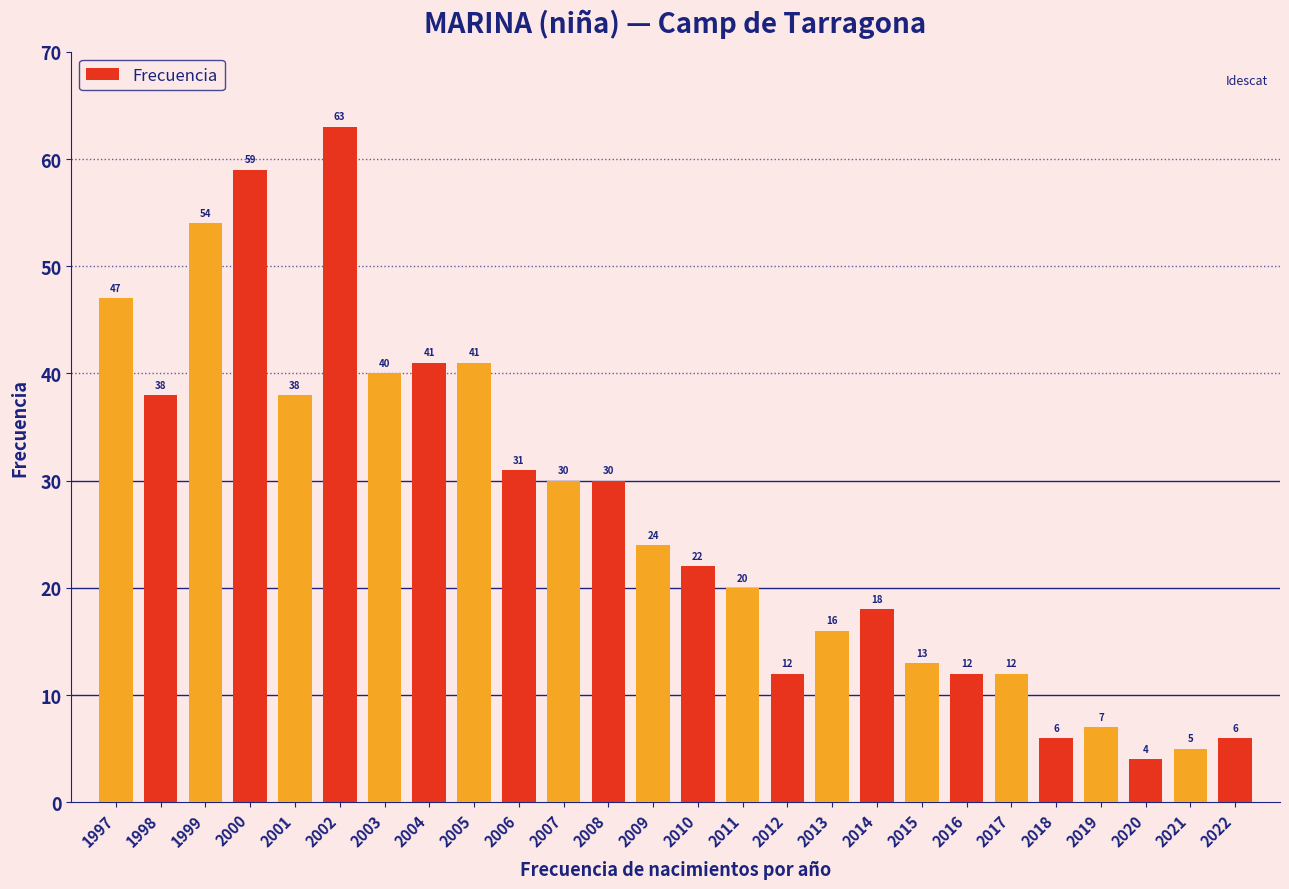

What is the difference between the second highest and second lowest values?

54